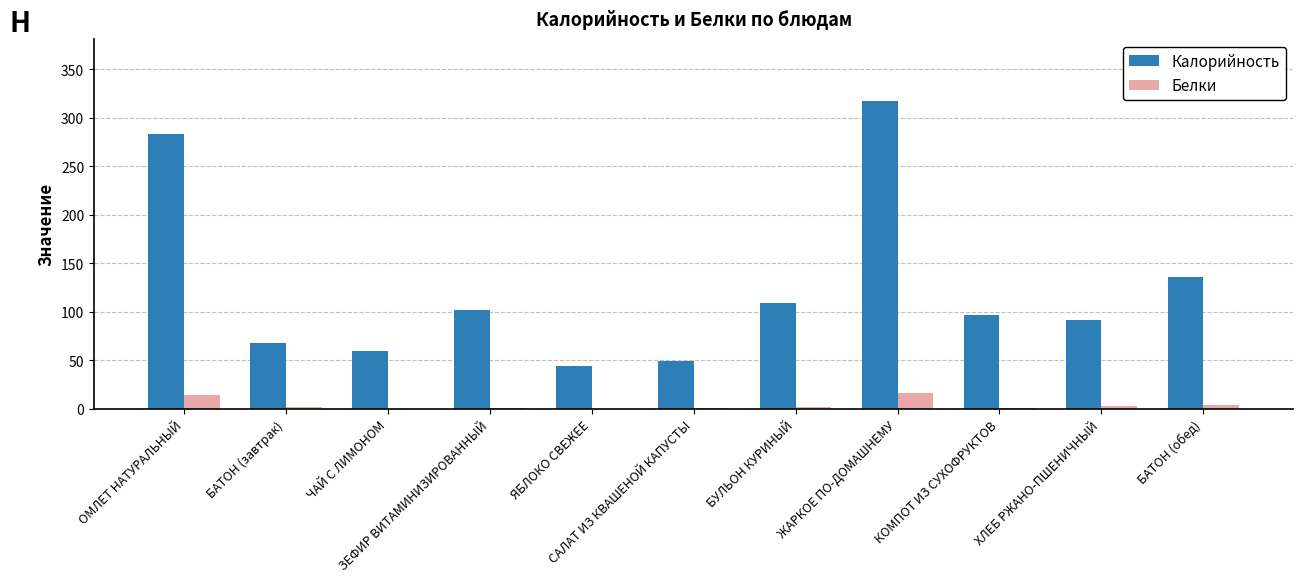

Which series has the largest total across all categories?

Калорийность